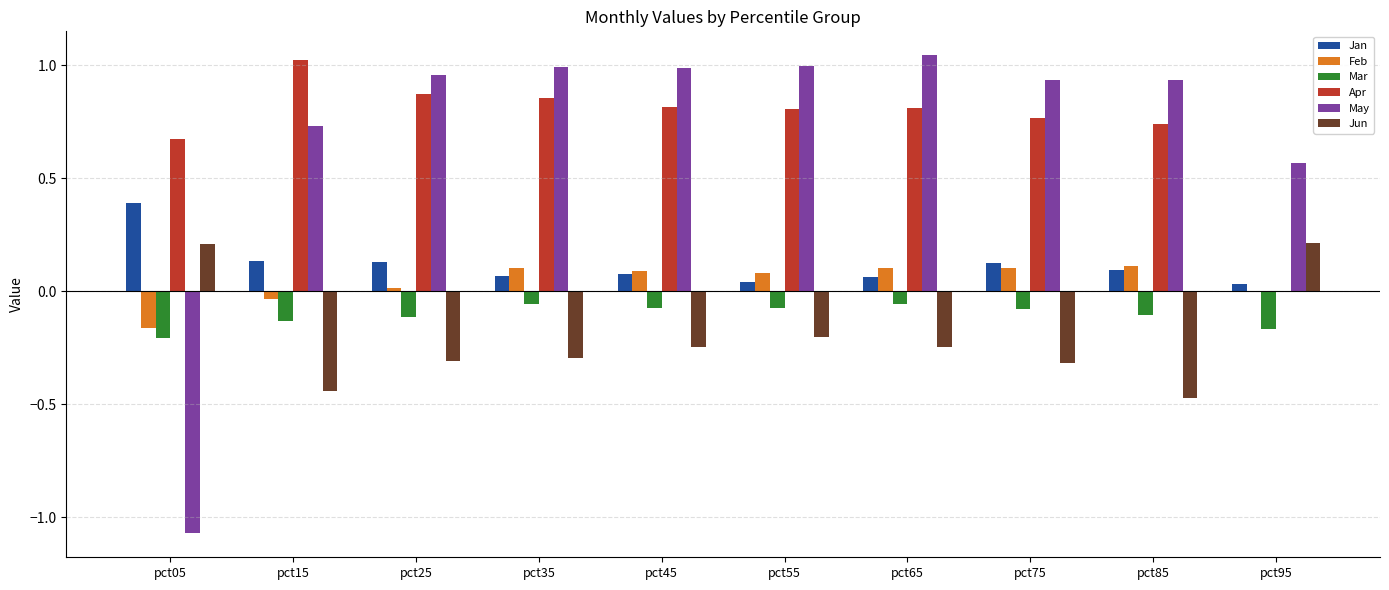

How many groups of bars are there?

10